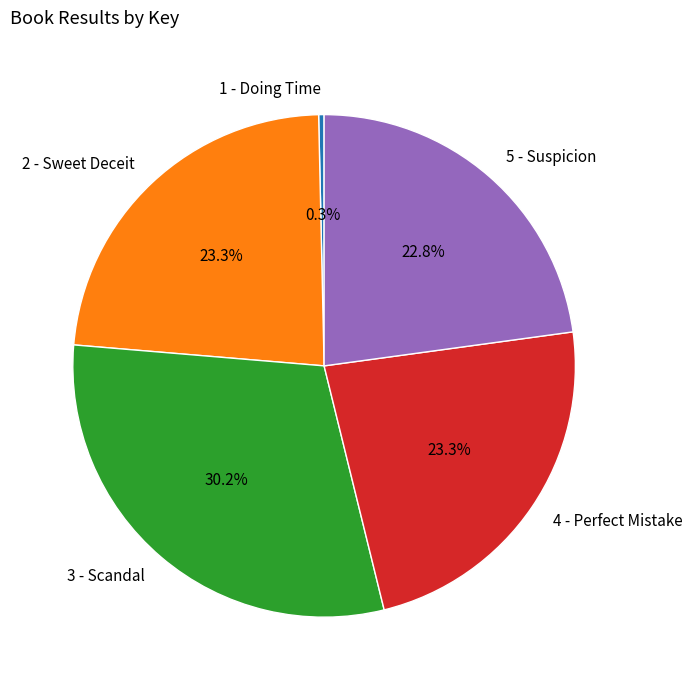

Is the sum of 5 - Suspicion and 3 - Scandal greater than half?

Yes